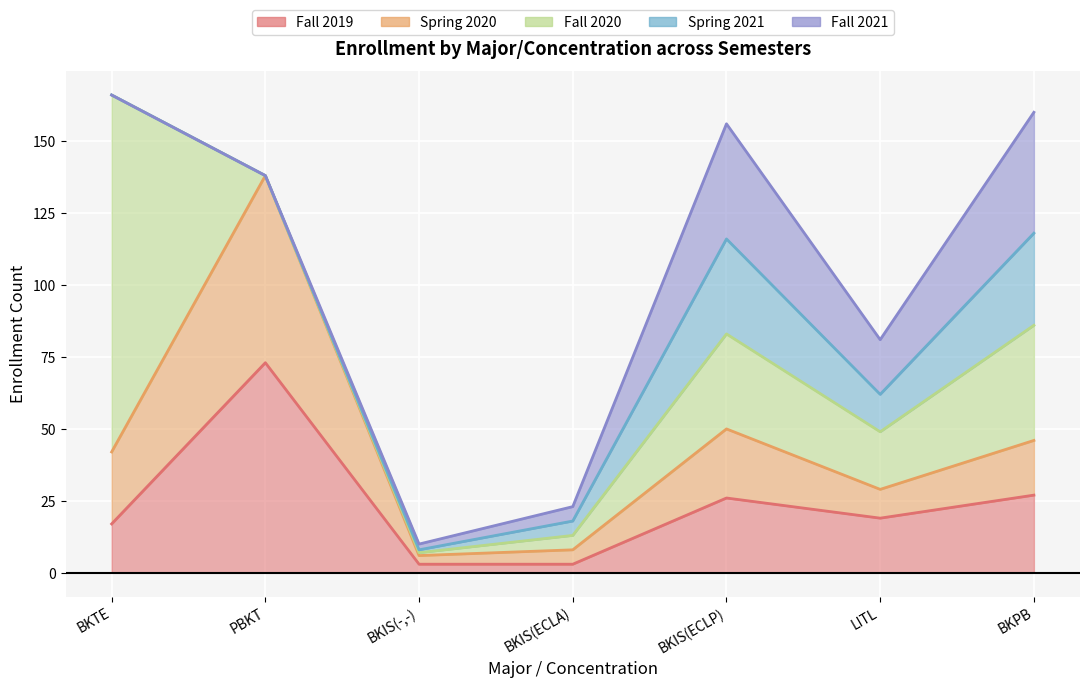

At which label is Fall 2020 closest to 62?

BKPB